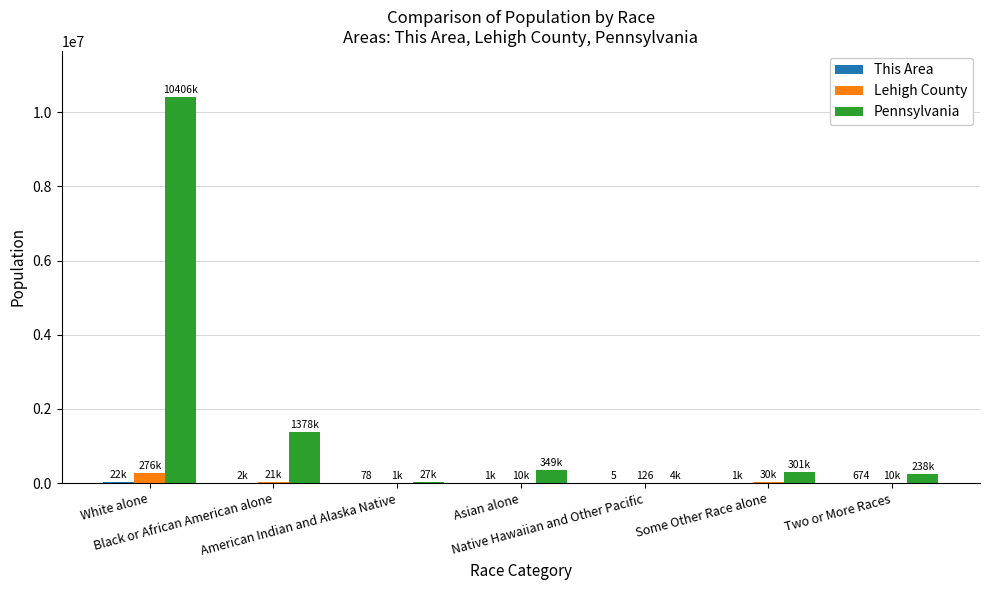

What is the sum of all Pennsylvania values?

12702379